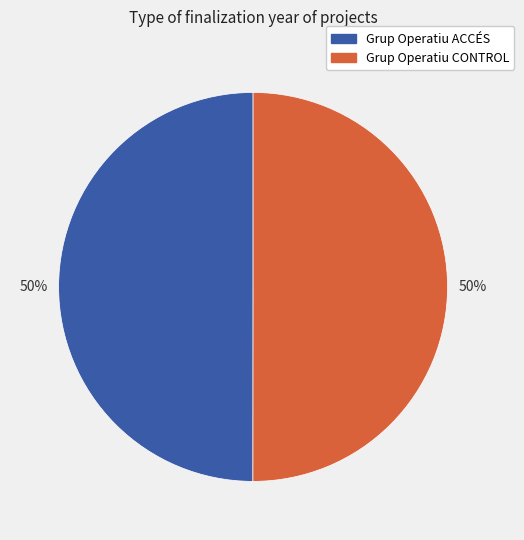

What is the ratio of the value at Grup Operatiu CONTROL to the value at Grup Operatiu ACCÉS?

1.0